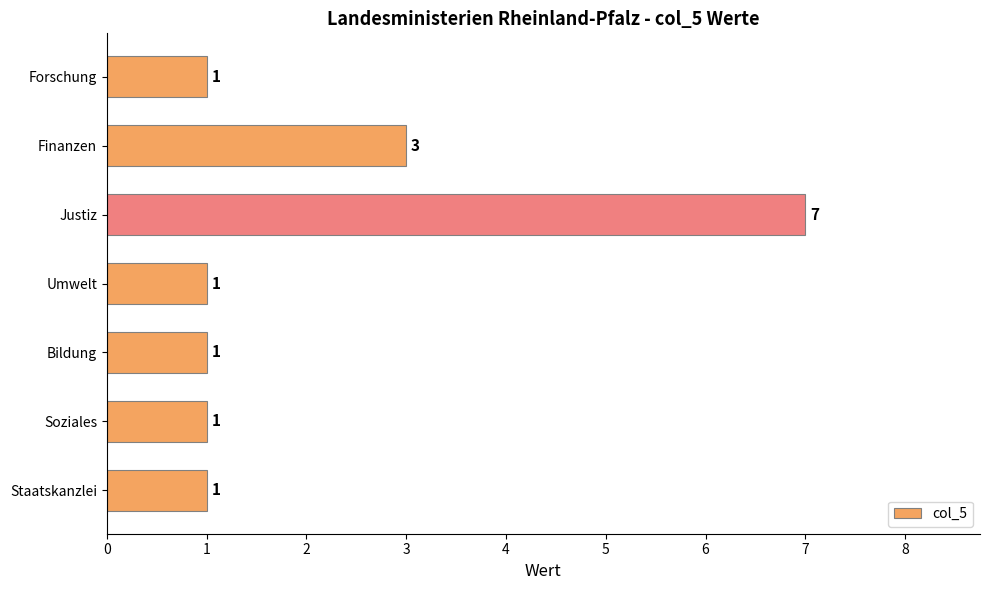

How many data points are above 1?

2